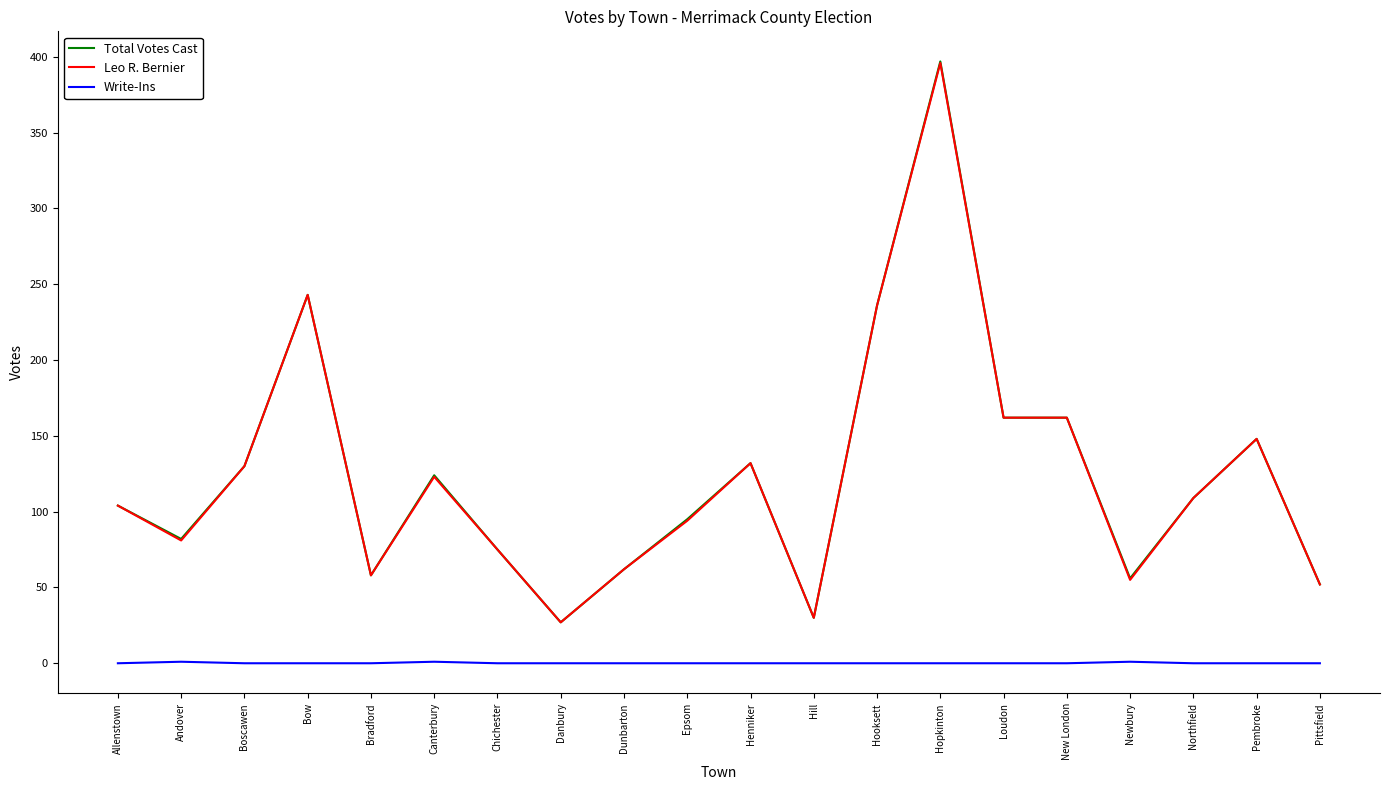

Is it true that Leo R. Bernier equals 396 at Hopkinton?

True